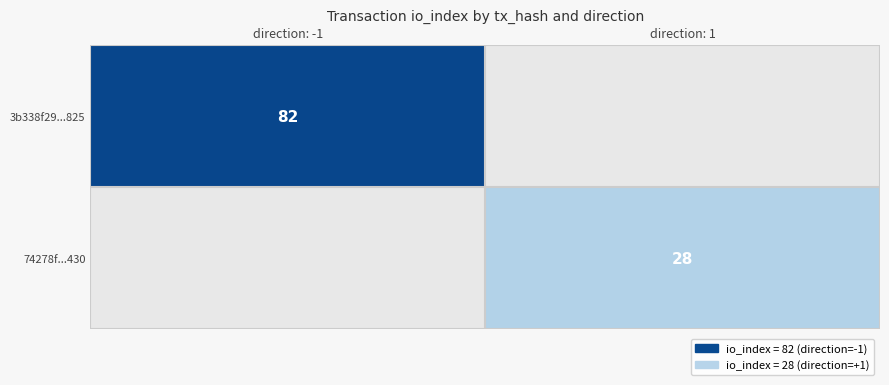

Is it true that 74278f...430 equals 11 at direction: 1?

False